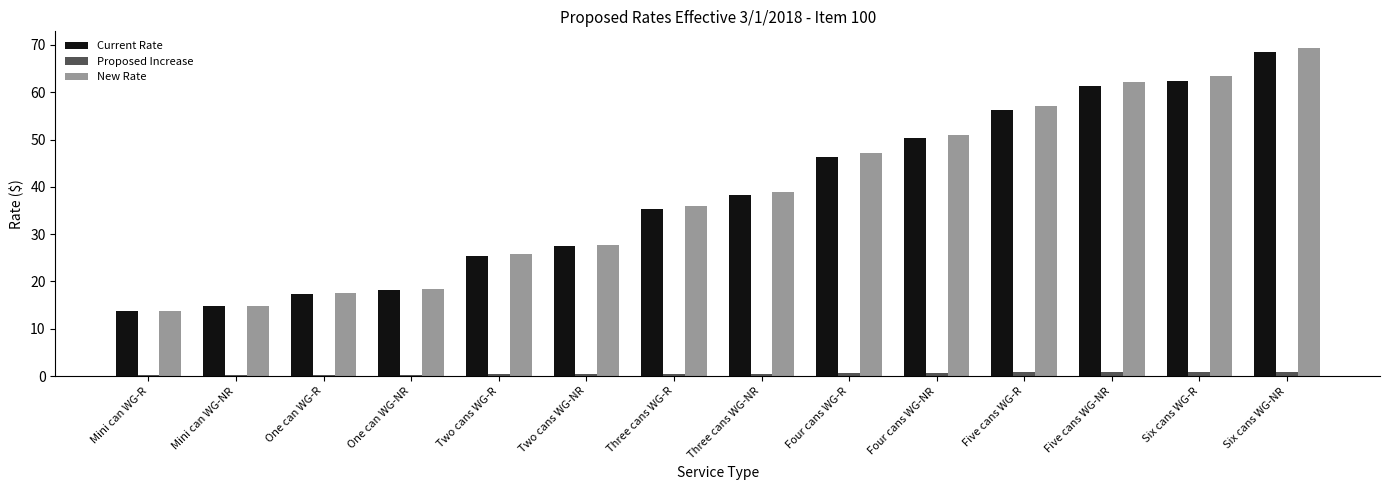

How many series are shown in this chart?

3